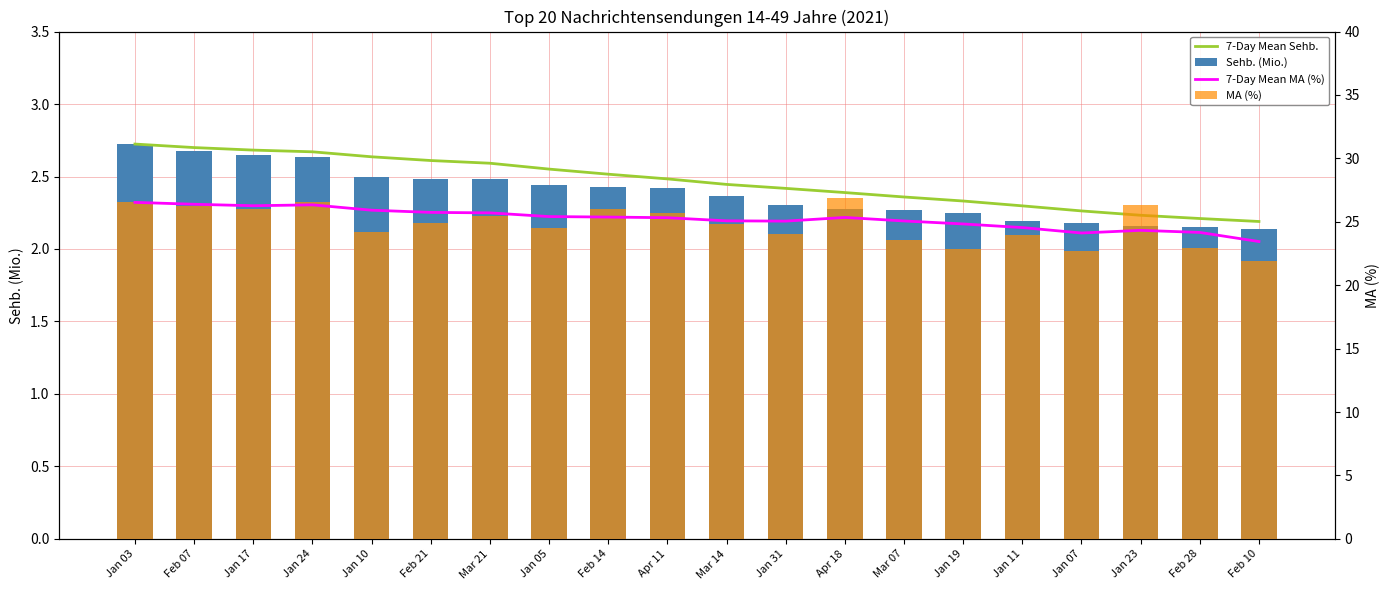

At how many categories does at least one series exceed 26?

6